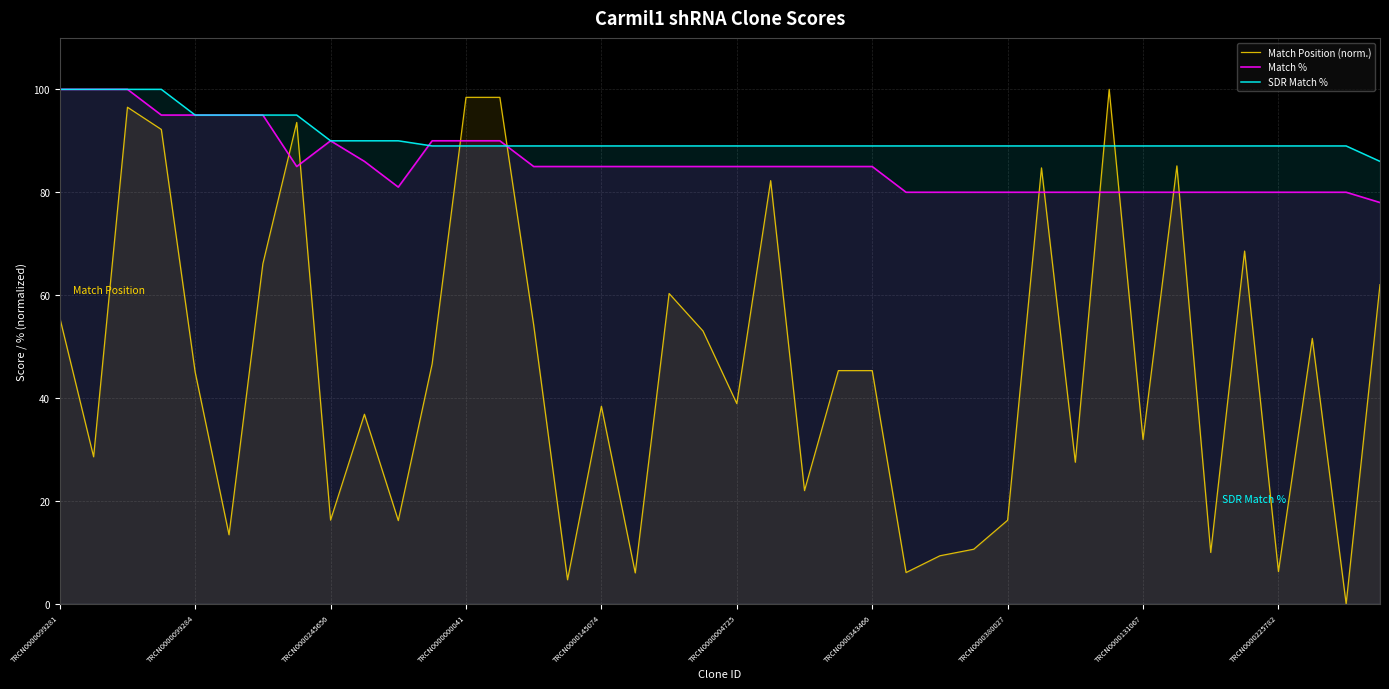

True or false: Match % and Match Position (norm.) intersect in this chart.

True